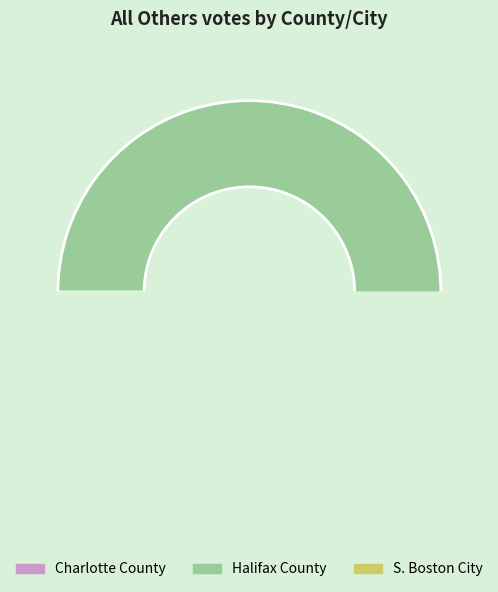

Rank the categories by value from highest to lowest.

Halifax County, S. Boston City, Charlotte County